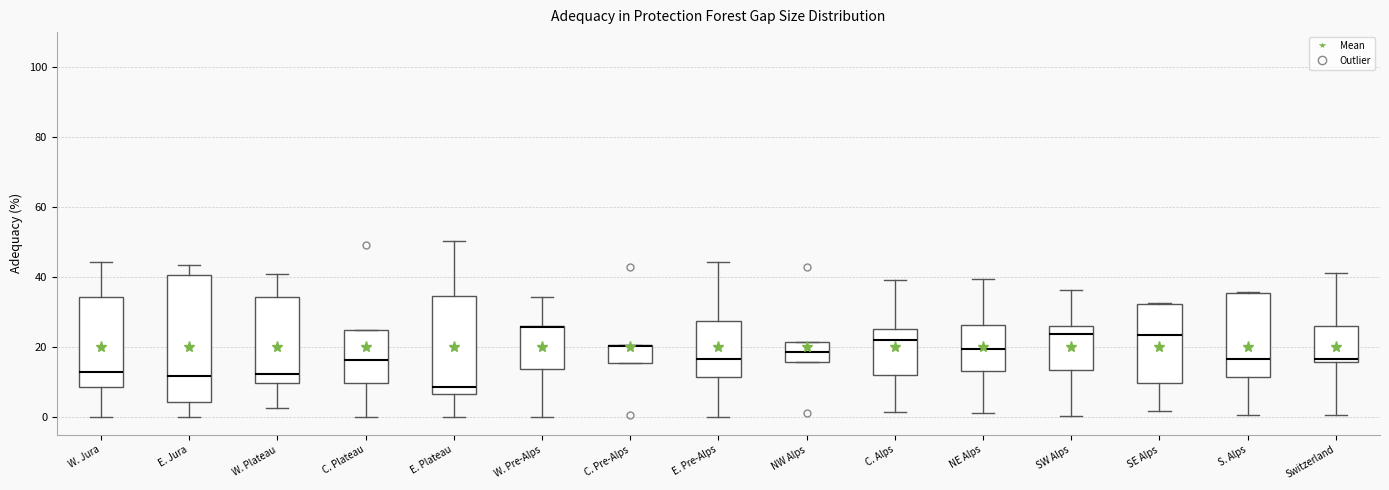

Reading left to right, read every box against the y-axis: the position of its median line, the range the box covers, and the ends of its whiskers. The values are not printed on the chart, so give them approximately, as read against the axis.

W. Jura: median 12, box 8 to 34, whiskers 0 to 44
E. Jura: median 12, box 4 to 40, whiskers 0 to 44
W. Plateau: median 12, box 10 to 34, whiskers 2 to 42
C. Plateau: median 16, box 10 to 24, whiskers 0 to 24
E. Plateau: median 8, box 6 to 34, whiskers 0 to 50
W. Pre-Alps: median 26 (drawn on the box's upper edge), box 14 to 26, whiskers 0 to 34
C. Pre-Alps: median 20 (drawn on the box's upper edge), box 16 to 20, whiskers 16 to 20
E. Pre-Alps: median 16, box 12 to 28, whiskers 0 to 44
NW Alps: median 18, box 16 to 22, whiskers 16 to 22
C. Alps: median 22, box 12 to 26, whiskers 2 to 40
NE Alps: median 20, box 14 to 26, whiskers 2 to 40
SW Alps: median 24, box 14 to 26, whiskers 0 to 36
SE Alps: median 24, box 10 to 32, whiskers 2 to 32
S. Alps: median 16, box 12 to 36, whiskers 0 to 36
Switzerland: median 16 (just above the box's lower edge), box 16 to 26, whiskers 0 to 42